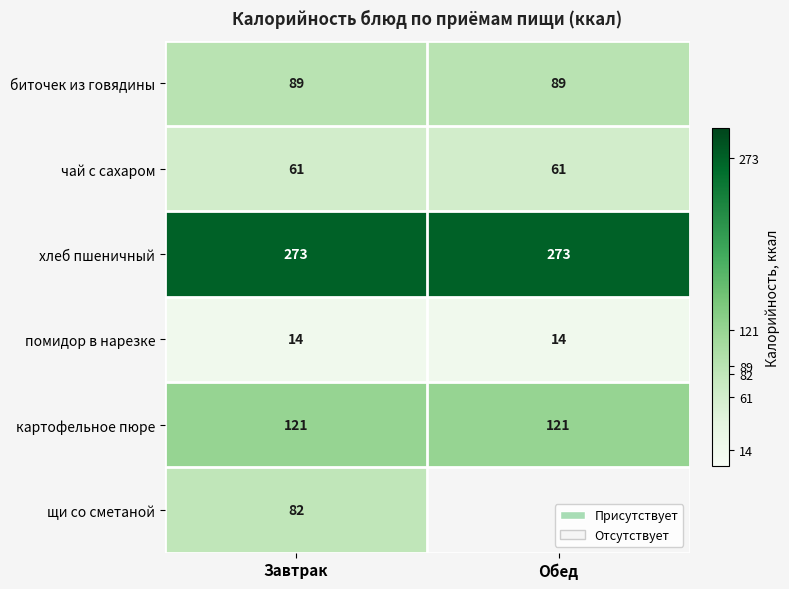

True or false: чай с сахаром has a value of 105 at Завтрак.

False